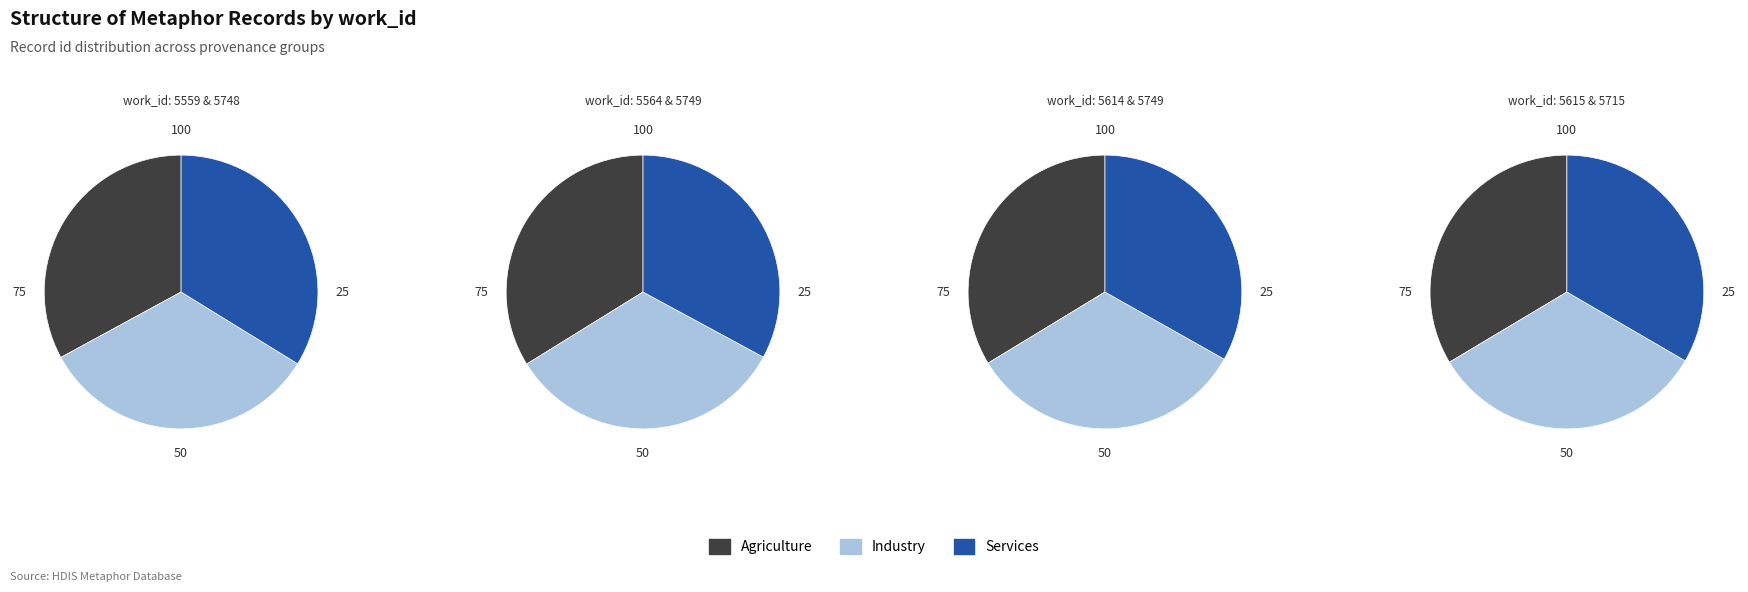

Rank the series at 1 from highest to lowest value.

Agriculture, Services, Industry